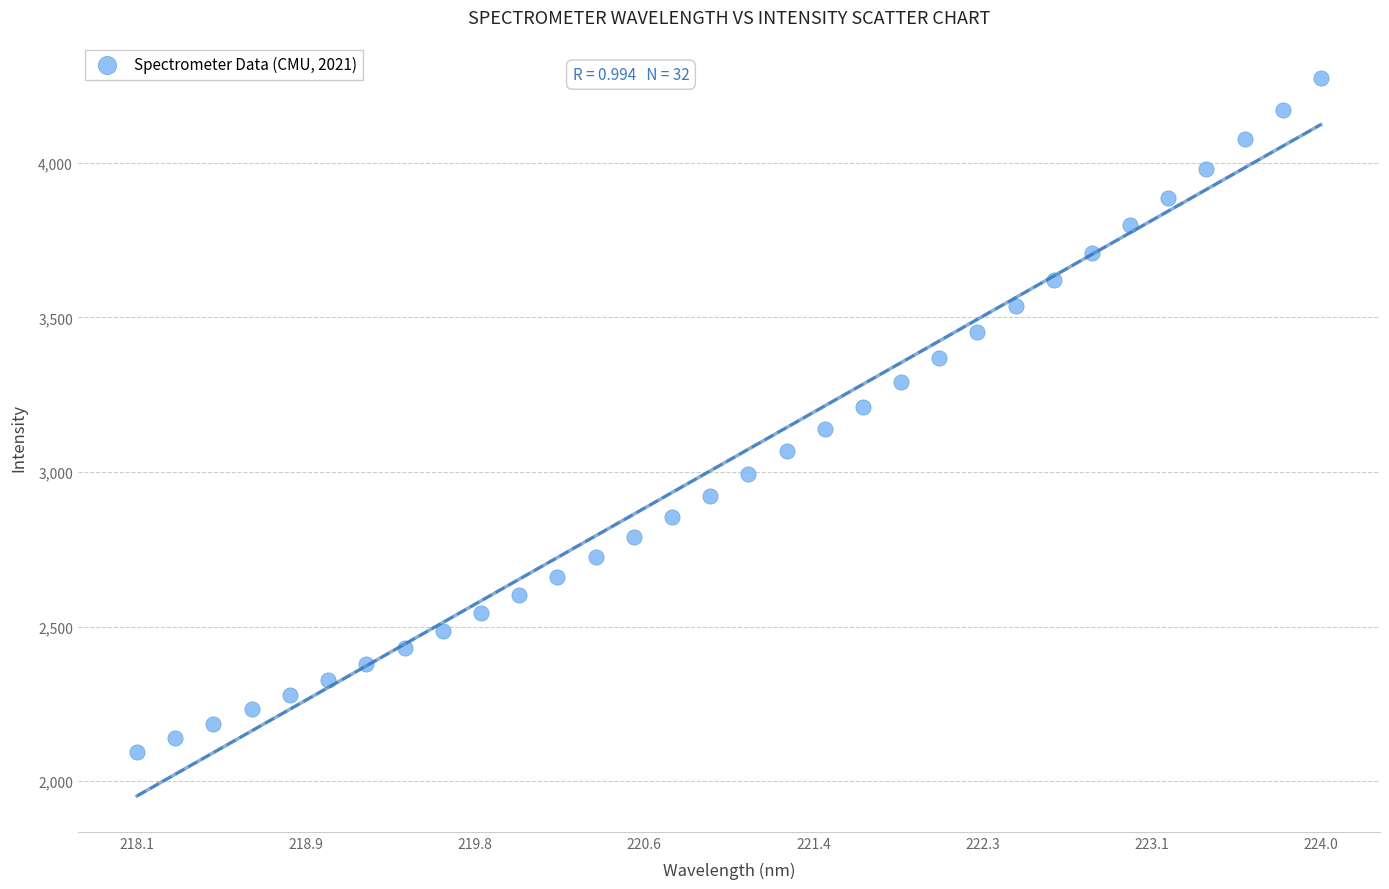

What is the range of Y values (max minus min)?

2177.0